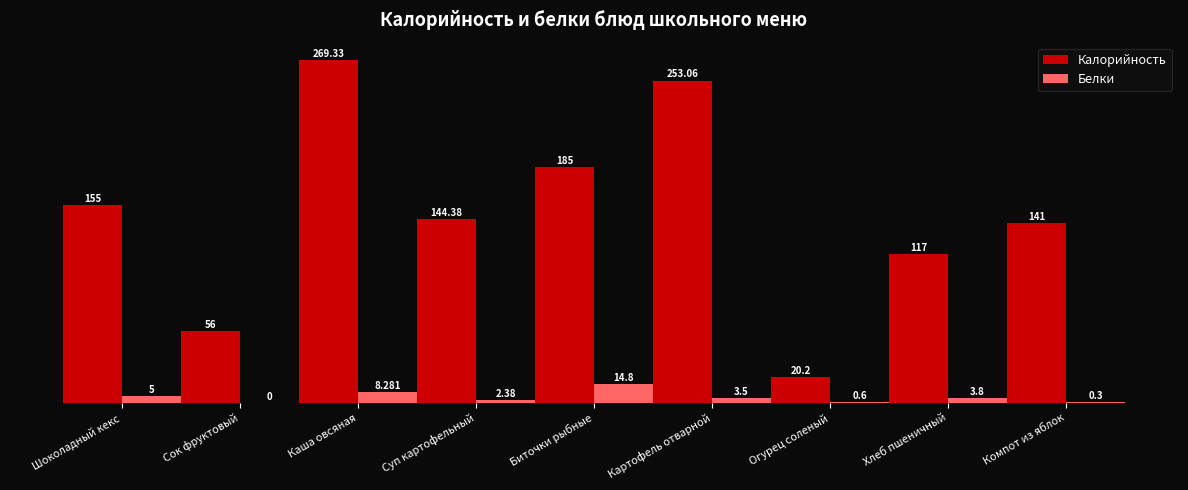

Which series has the largest total across all categories?

Калорийность